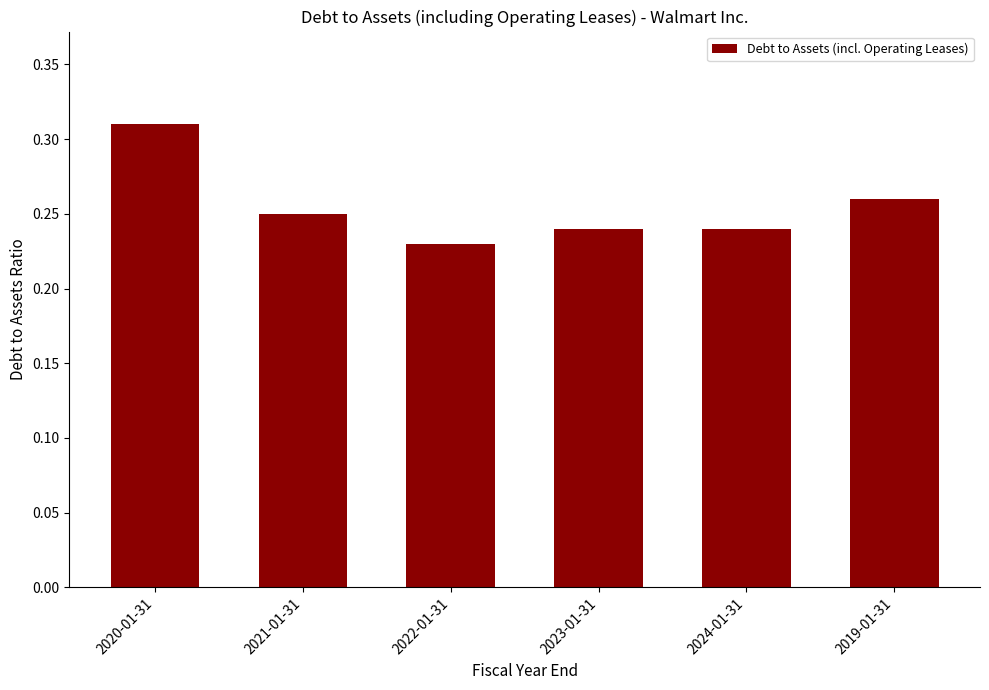

The value at 2023-01-31 is 0.4. True or false?

False